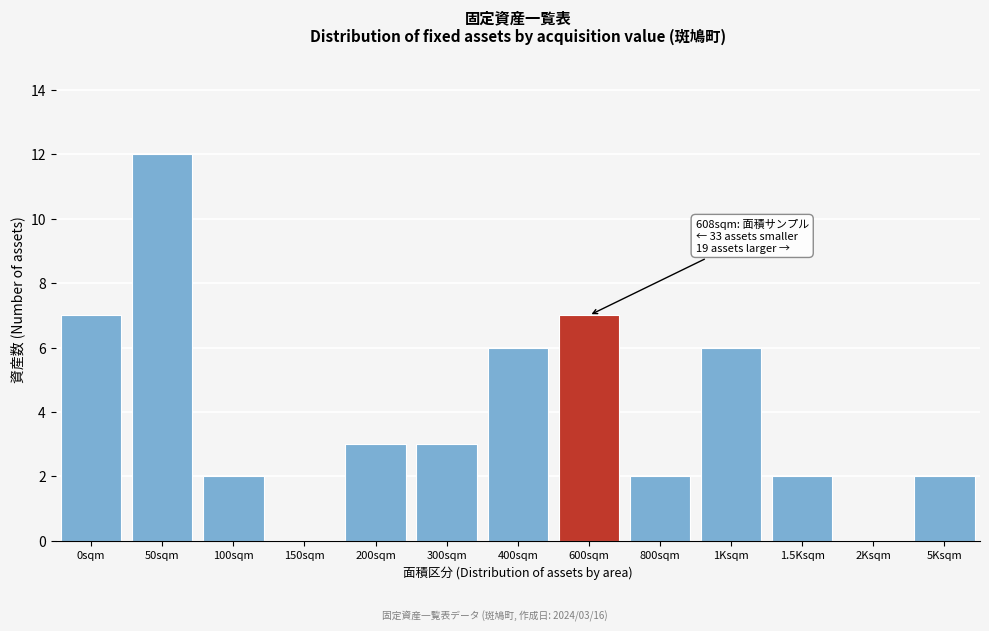

Reading left to right, extract all data points from this chart.

0sqm=7	50sqm=12	100sqm=2	150sqm=0	200sqm=3	300sqm=3	400sqm=6	600sqm=7	800sqm=2	1Ksqm=6	1.5Ksqm=2	2Ksqm=0	5Ksqm=2